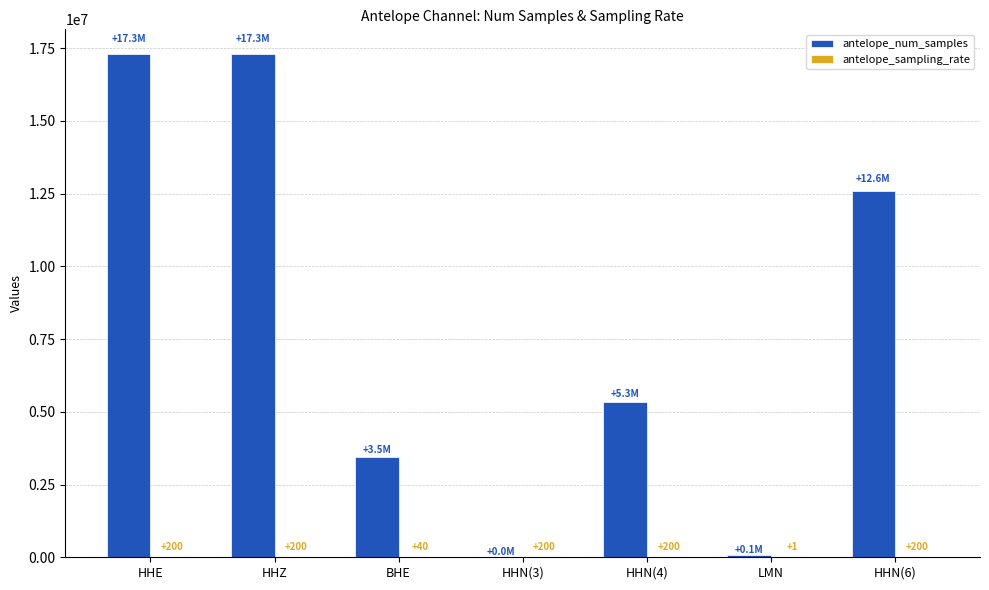

What is the sum of the antelope_num_samples values at HHN(6) and HHN(4)?

17930046